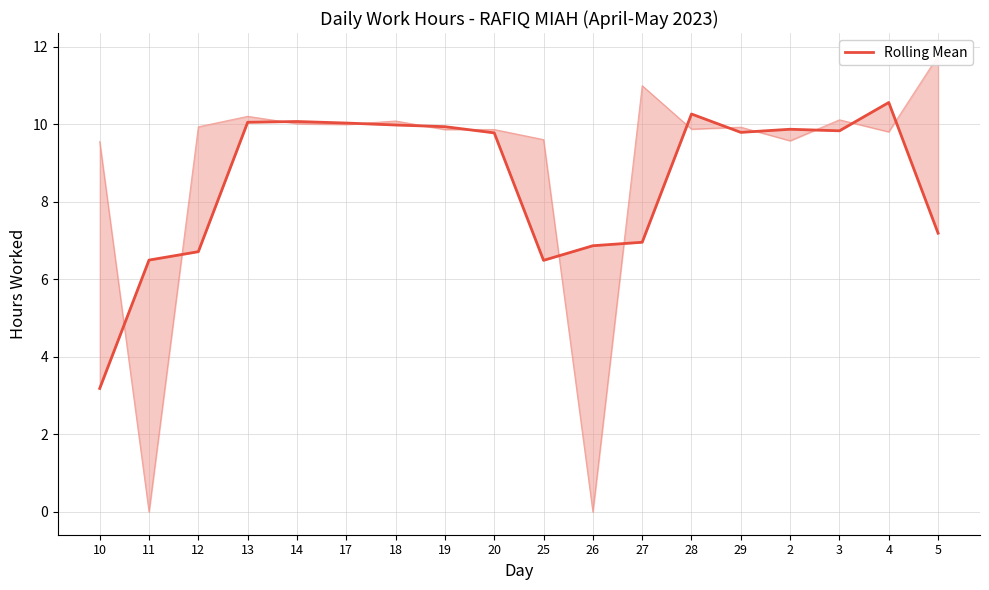

Where is the first local maximum?

14